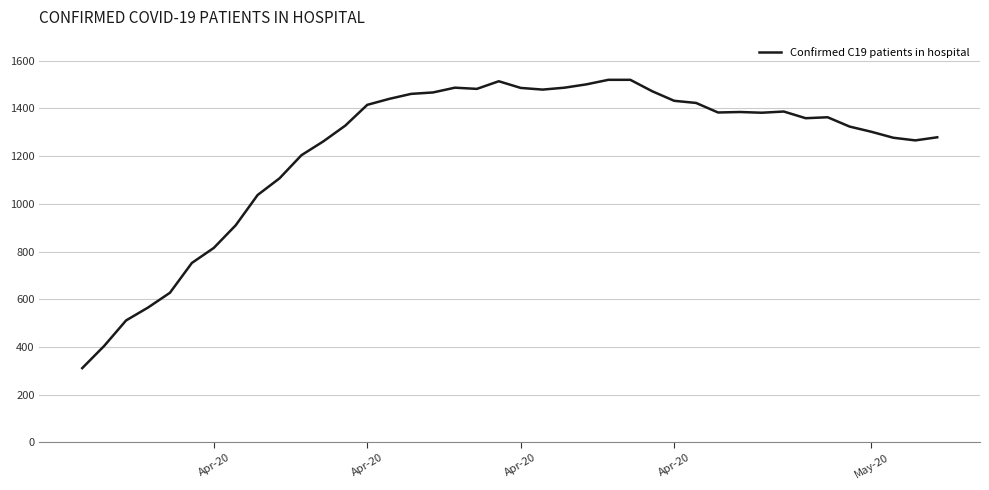

What is the maximum value shown in the chart?

1520